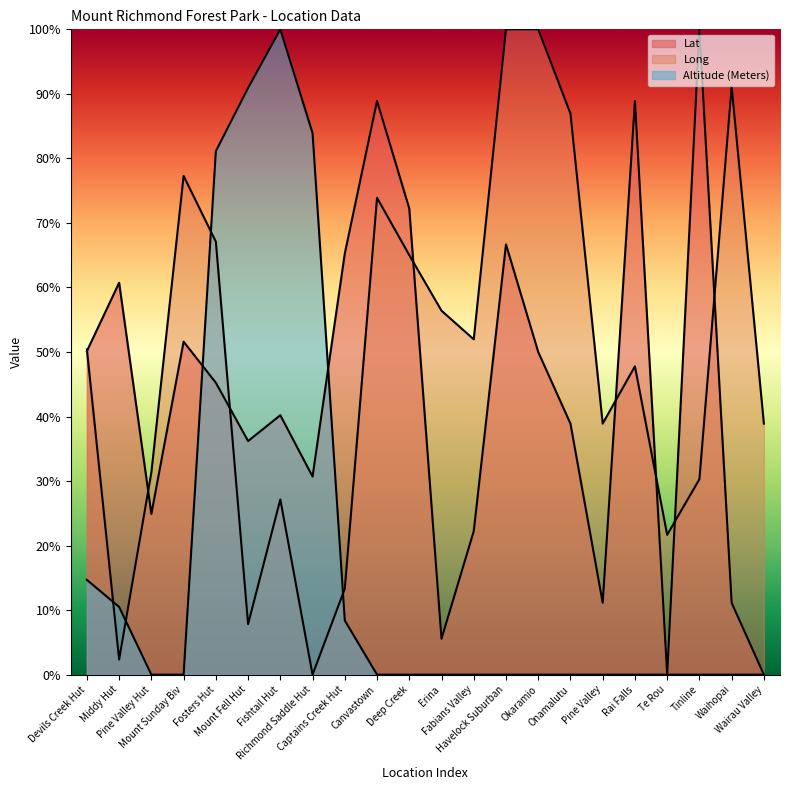

Which series has the largest range (max minus min)?

Lat